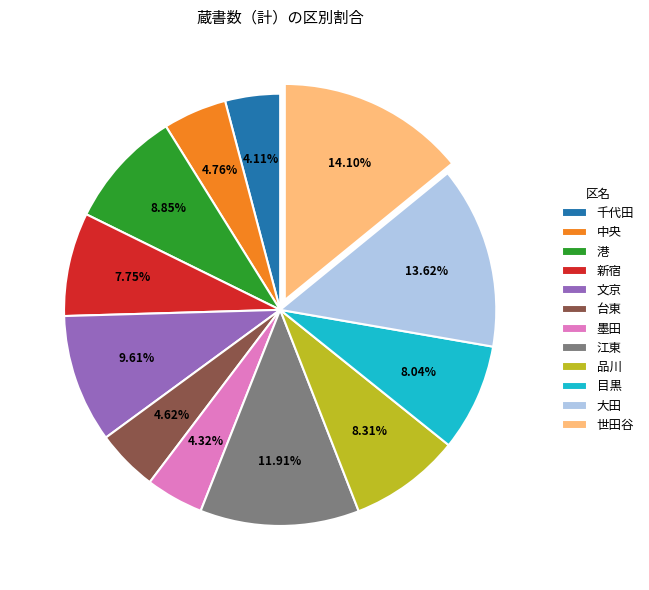

Which has a higher value, 品川 or 港?

港